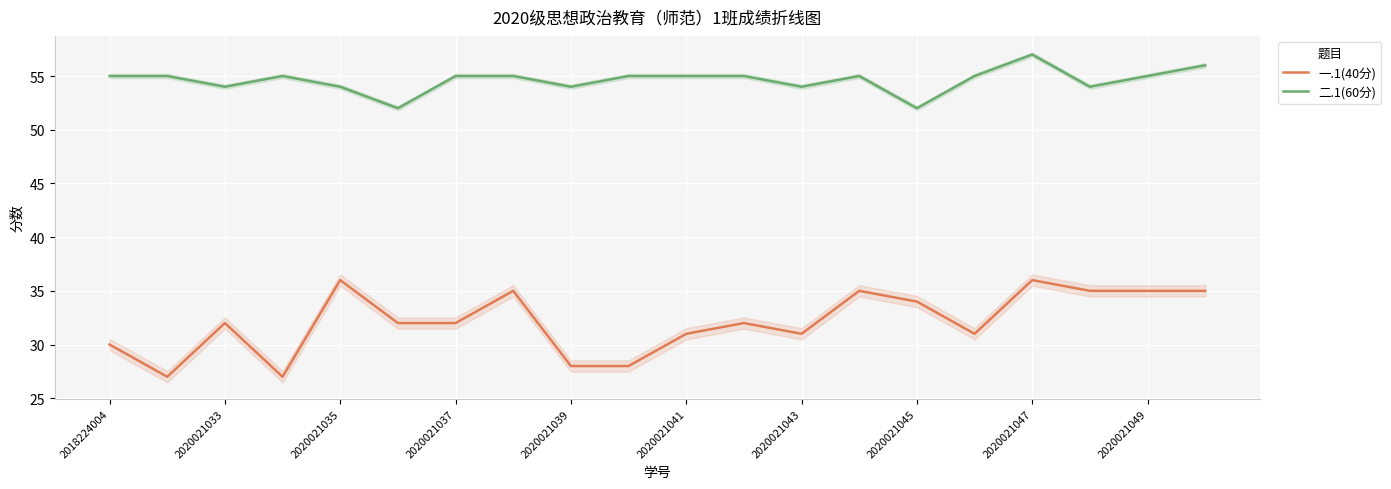

True or false: 二.1(60分) and 一.1(40分) intersect in this chart.

False